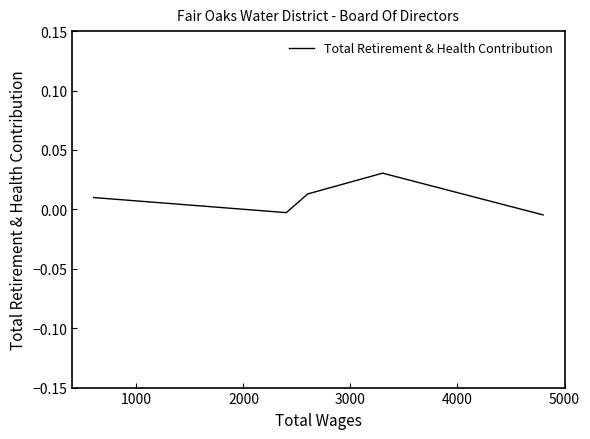

True or false: the data has more than 2 interior local peaks.

False